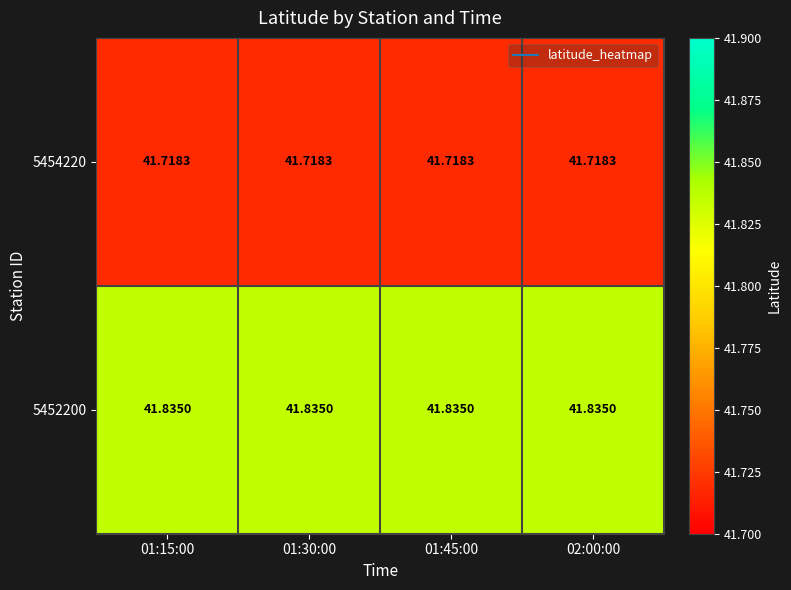

How many data points does each series have?

4